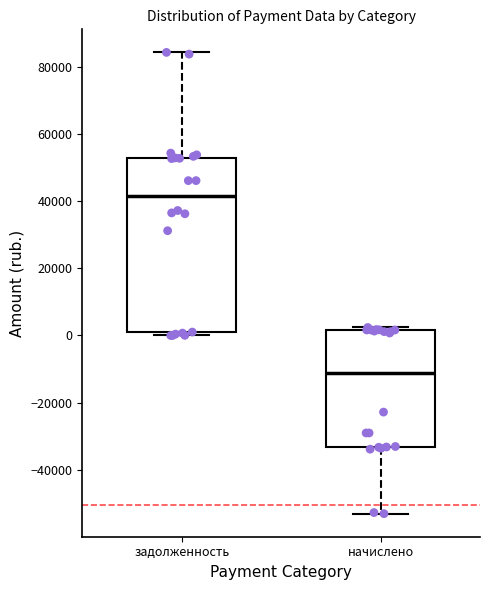

Which box has the lowest median line?

начислено